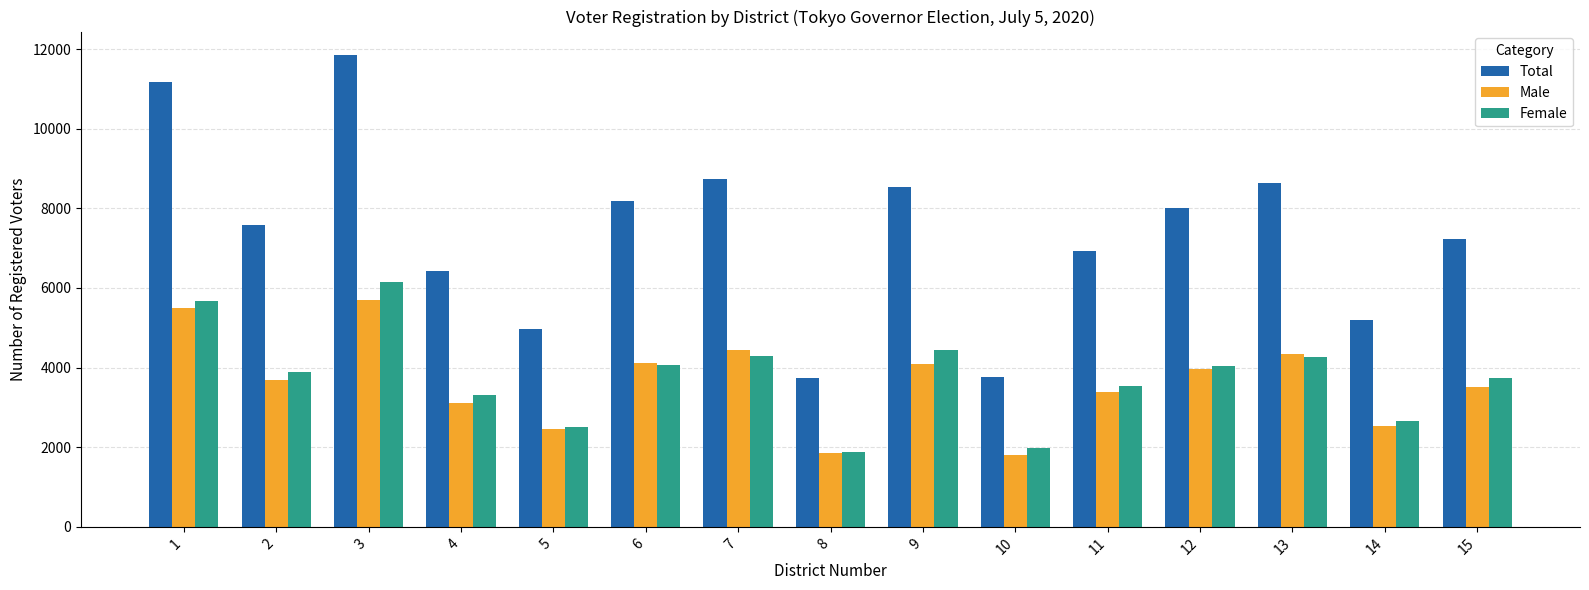

Read the Total value at 10.

3765